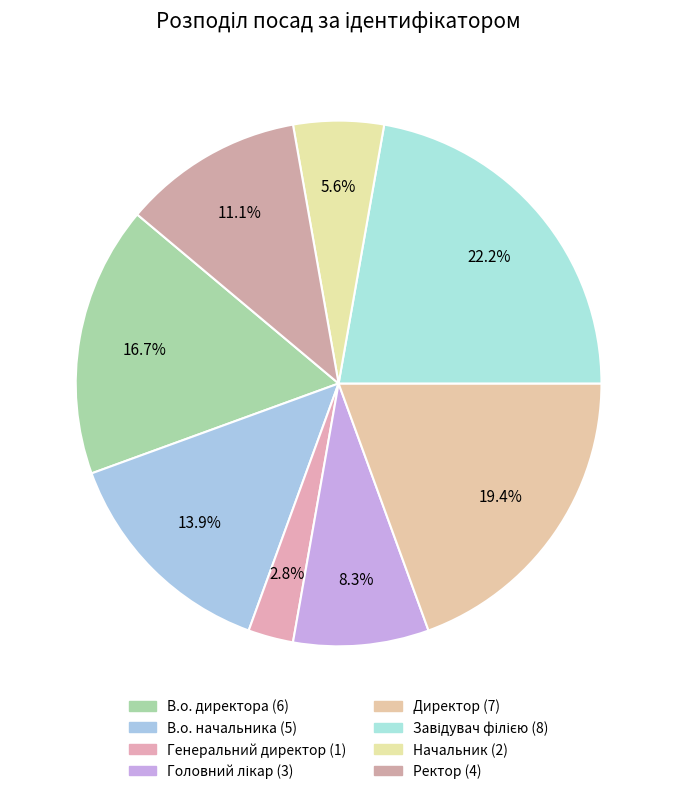

To the nearest percent, what percentage of the pie is Завідувач філією?

22%